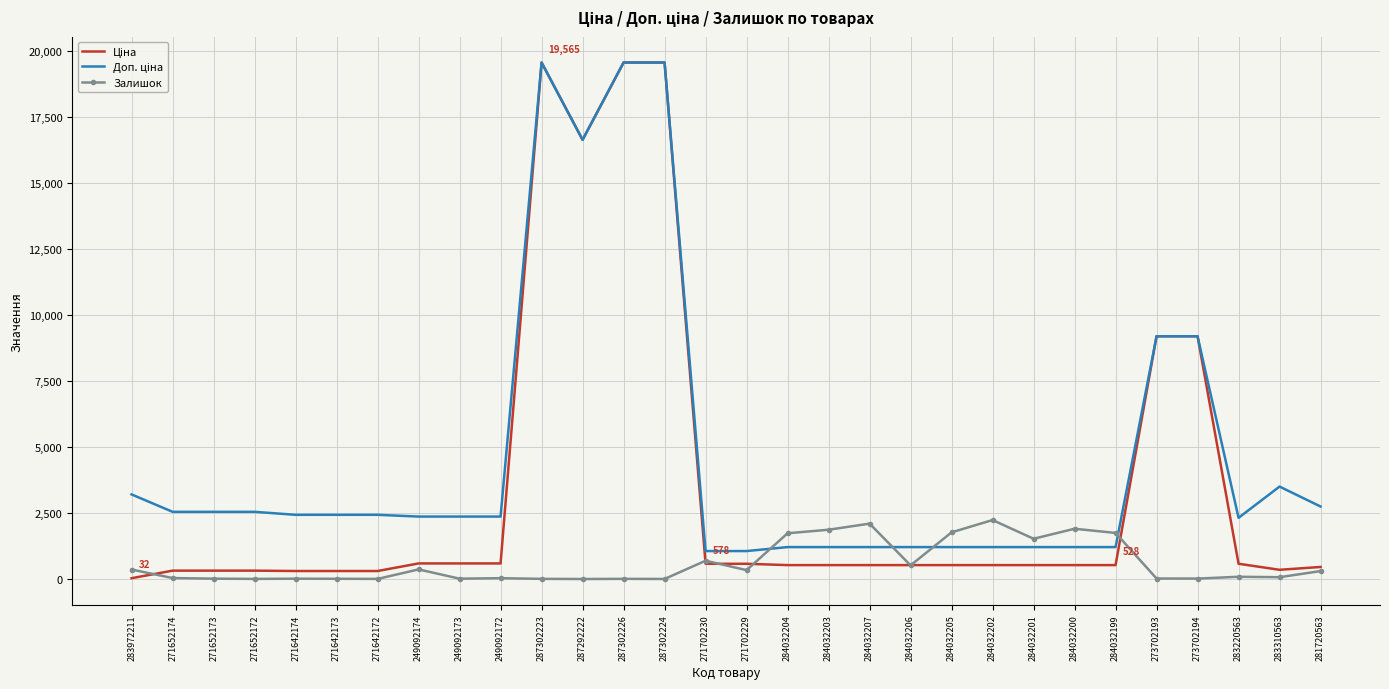

What is the spread (max minus min) of values at 284032205?

1240.8